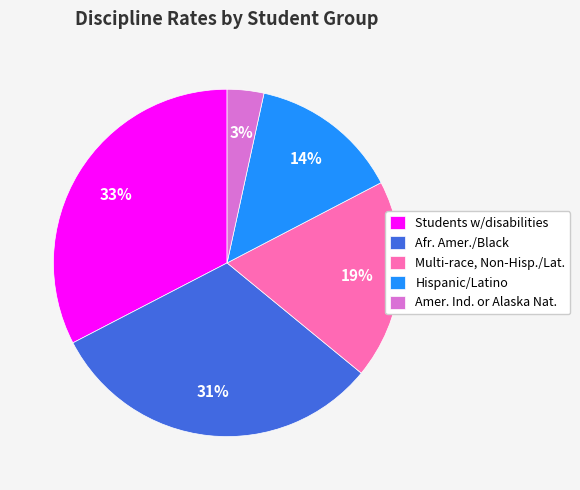

What is the largest slice in the pie chart?

Students w/disabilities